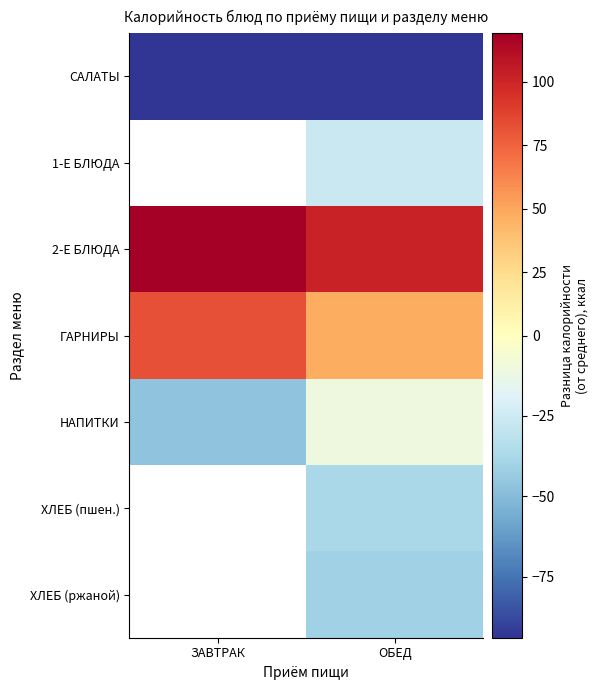

Is the value of ГАРНИРЫ at ОБЕД greater than the value of ХЛЕБ (ржаной) at ЗАВТРАК?

No